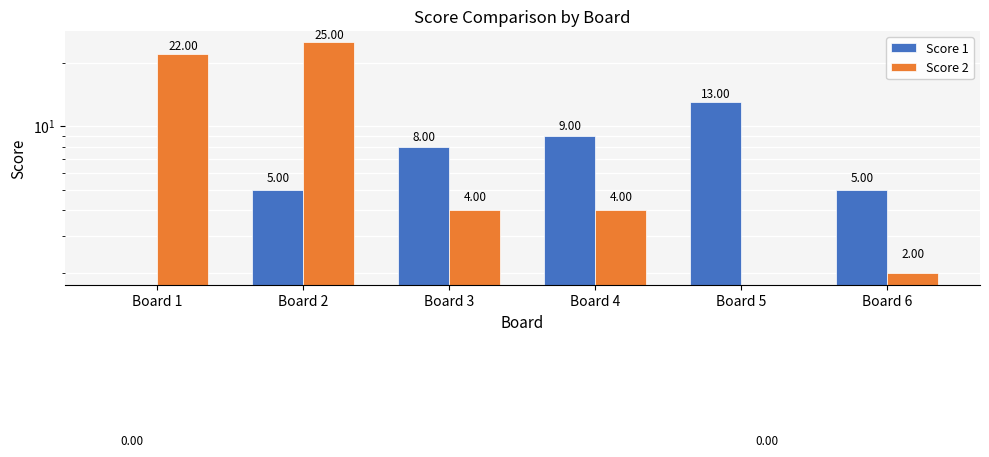

What is the difference between the highest and lowest values at Board 2?

20